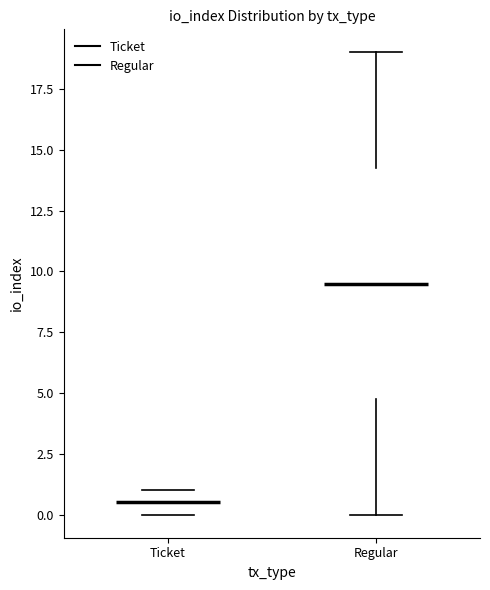

Reading left to right, transcribe this box plot: for each box, give where its median line is, the range the box spans, and where its two whiskers end, as read against the y-axis. The values are not printed on the chart, so give them approximately, as read against the axis.

Ticket: median 0.5, box 0.0 to 1.0, whiskers 0.0 to 1.0
Regular: median 9.5, box 5.0 to 14.5, whiskers 0.0 to 19.0